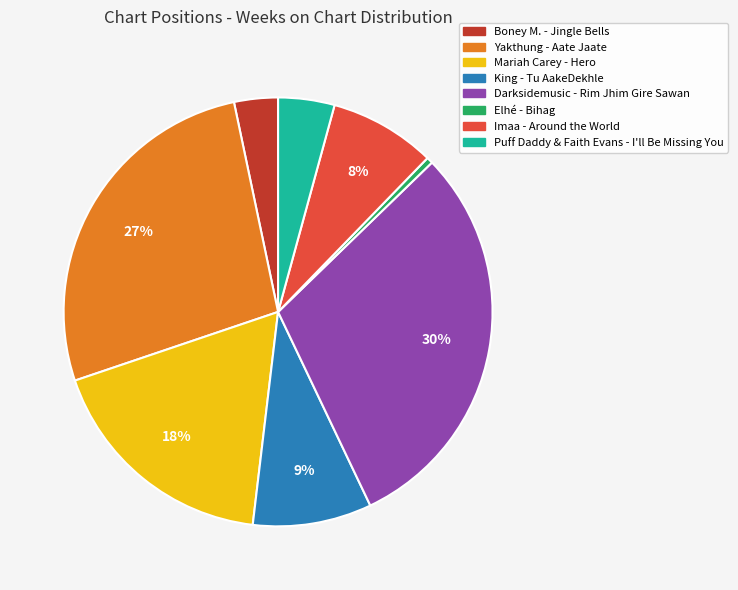

Is it true that Darksidemusic - Rim Jhim Gire Sawan is 36% of the pie?

False